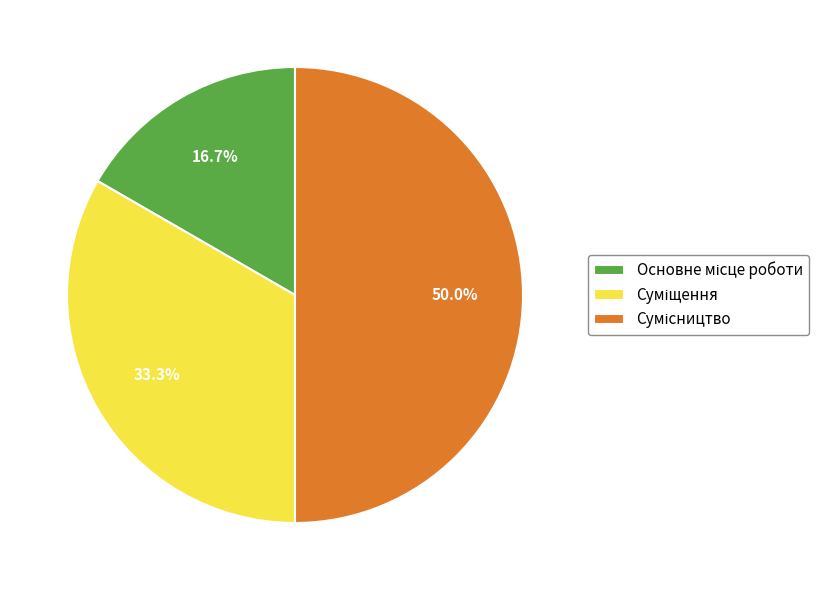

How many segments does this pie chart have?

3